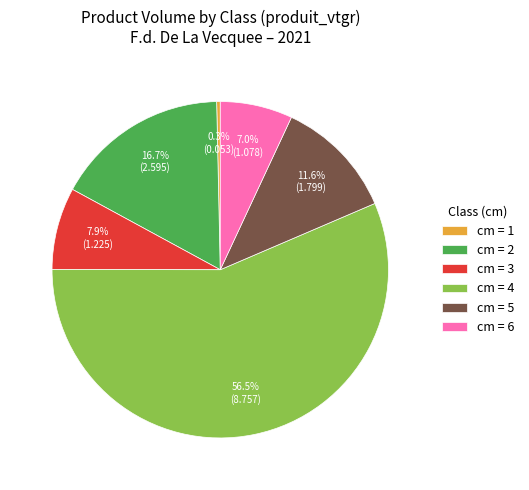

Rank the categories by value from lowest to highest.

cm = 1, cm = 6, cm = 3, cm = 5, cm = 2, cm = 4